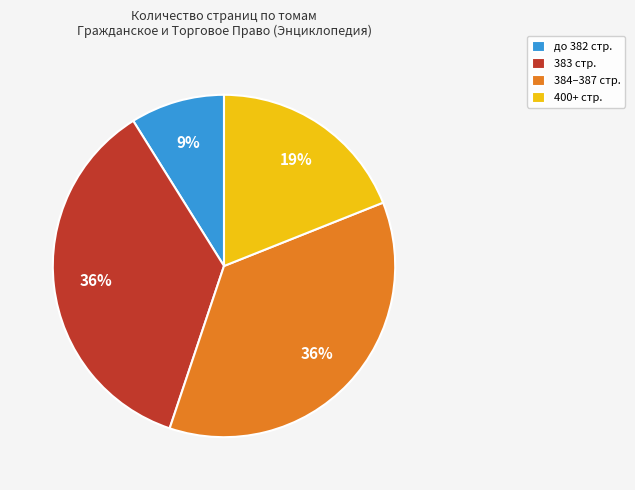

The 400+ стр. slice represents 19% of the pie. True or false?

True